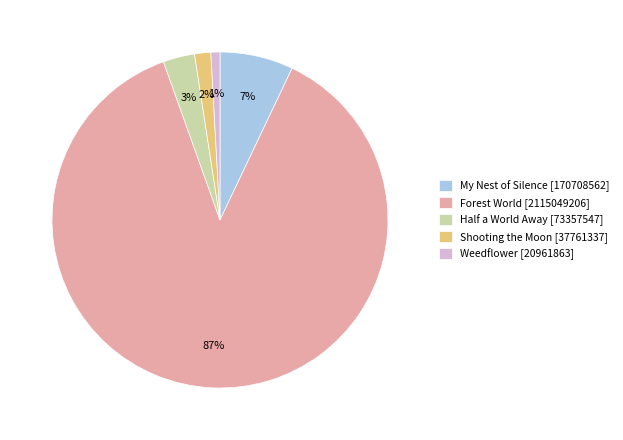

What is the largest slice in the pie chart?

Forest World